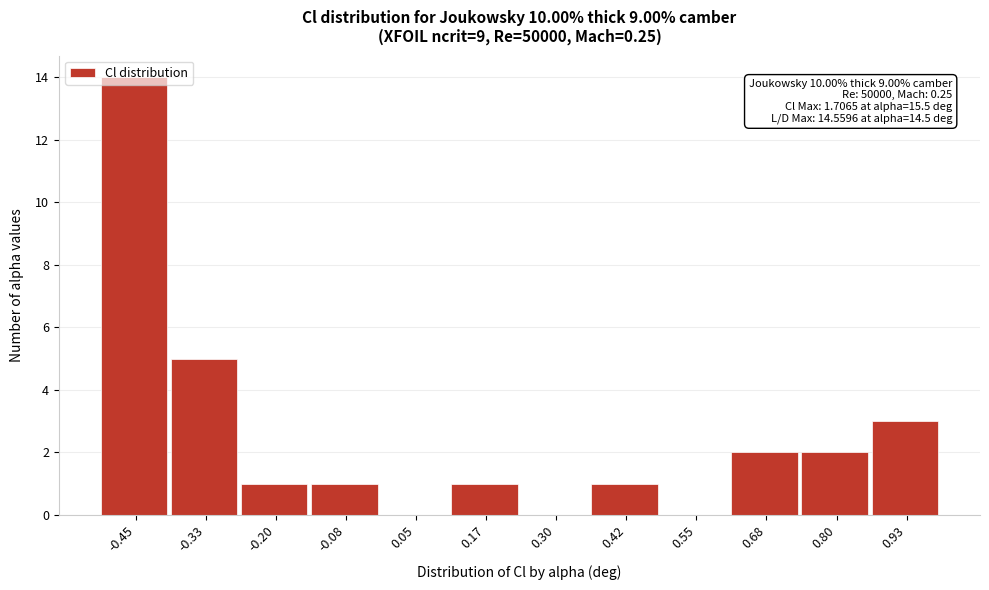

Which category has the highest value across all series?

-0.45